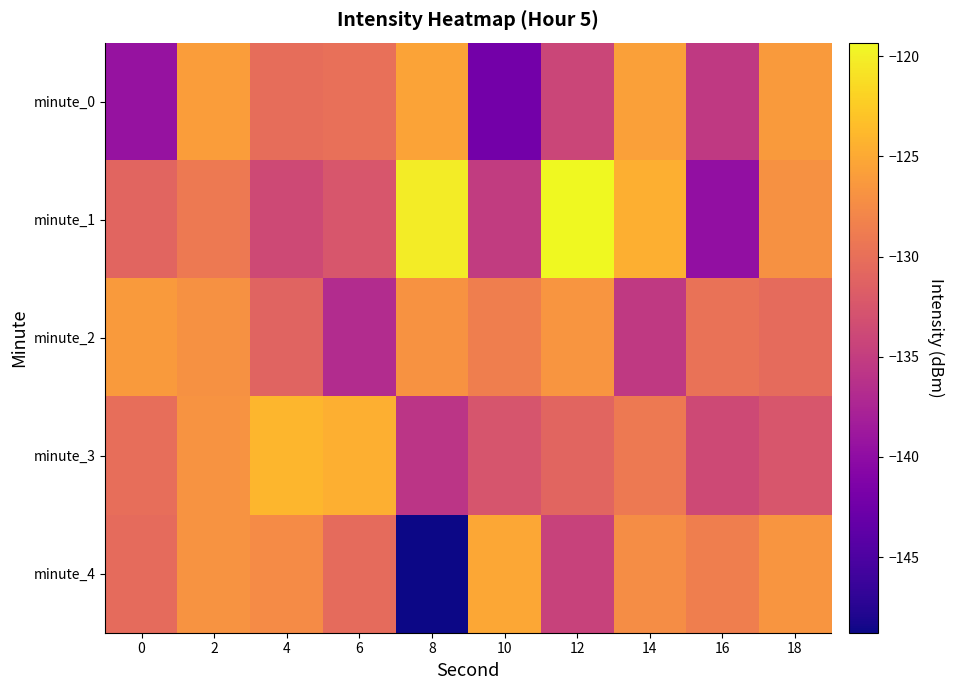

At which category is the sum across all series the highest?

2